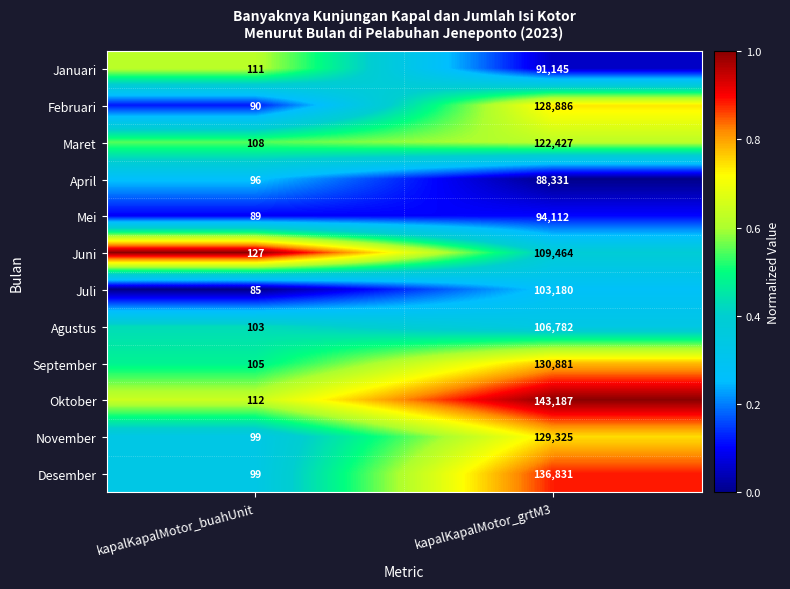

What is the highest value of the Oktober series?

143187